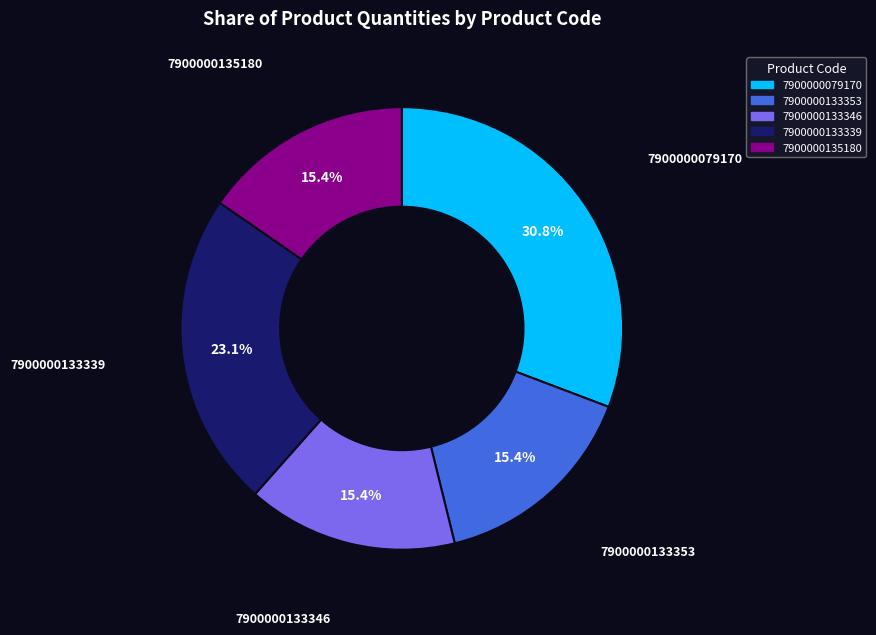

Is there a majority slice in this chart?

No